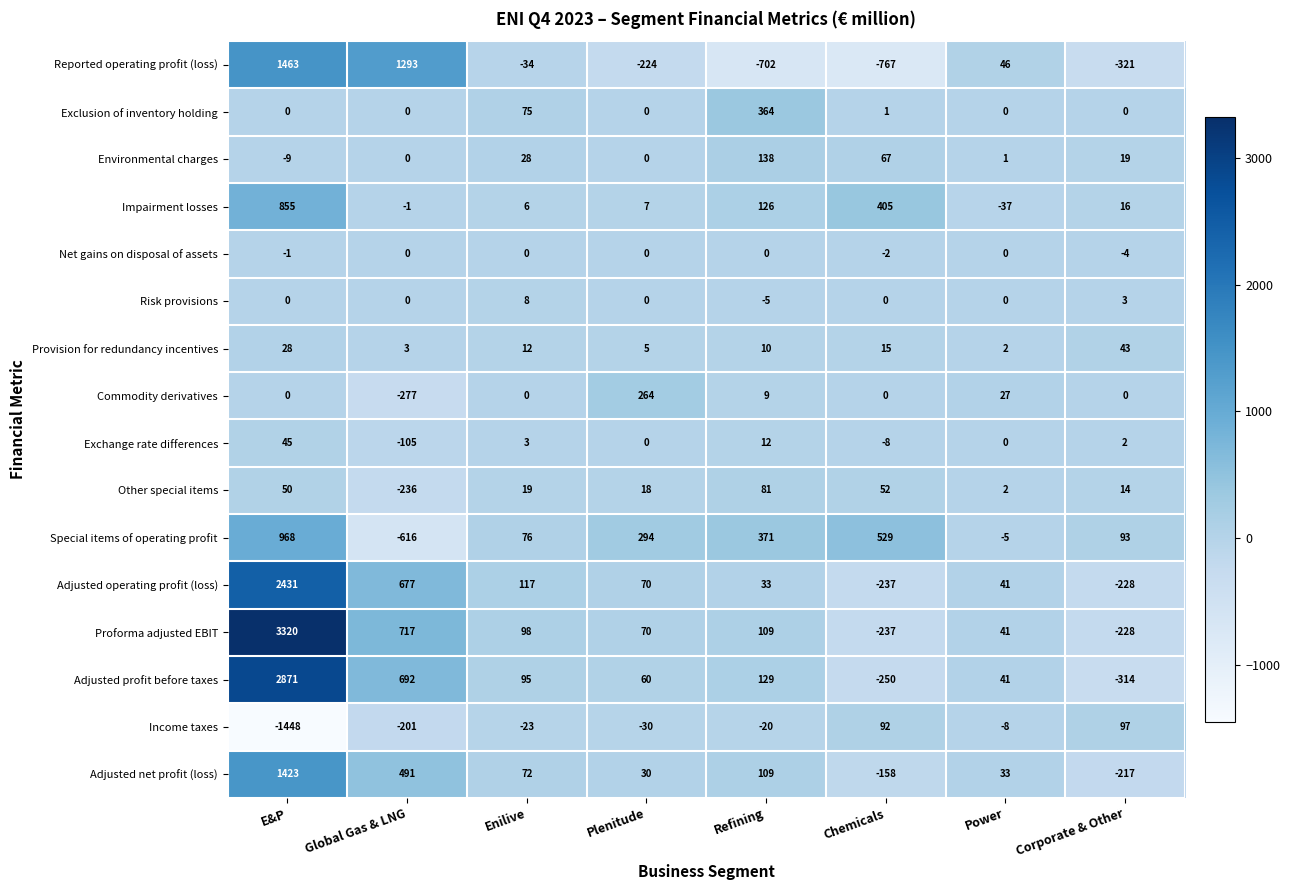

The value of Other special items at Plenitude is 28. True or false?

False